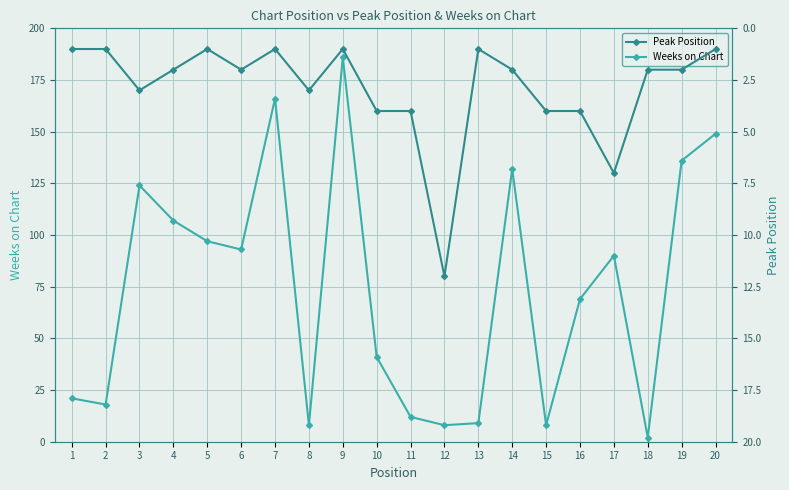

Which category has the highest value in the Peak Position series?

12